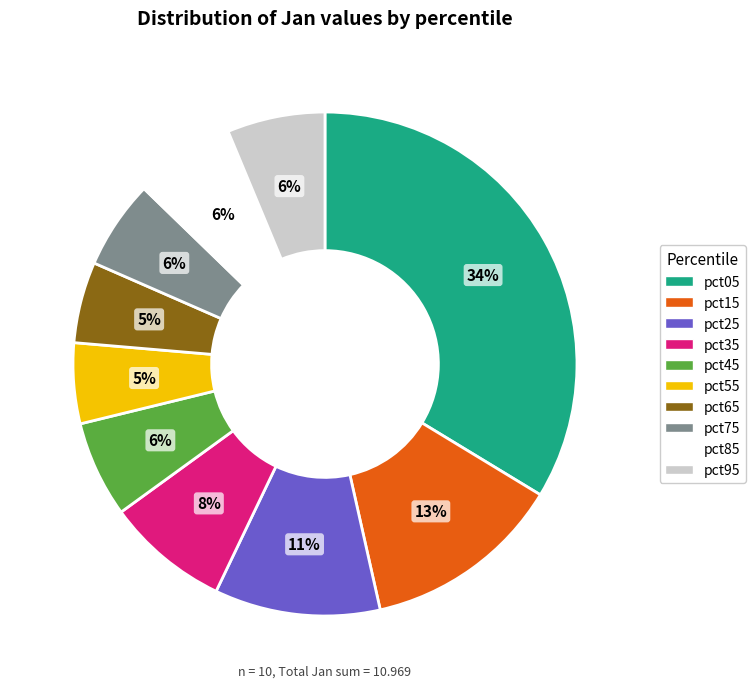

To the nearest percent, what is the average slice percentage?

10%